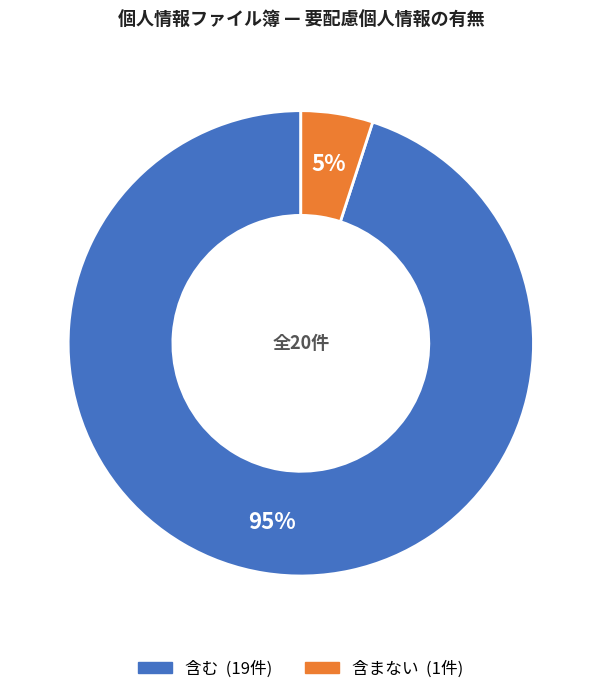

Rank the categories by value from highest to lowest.

含む, 含まない